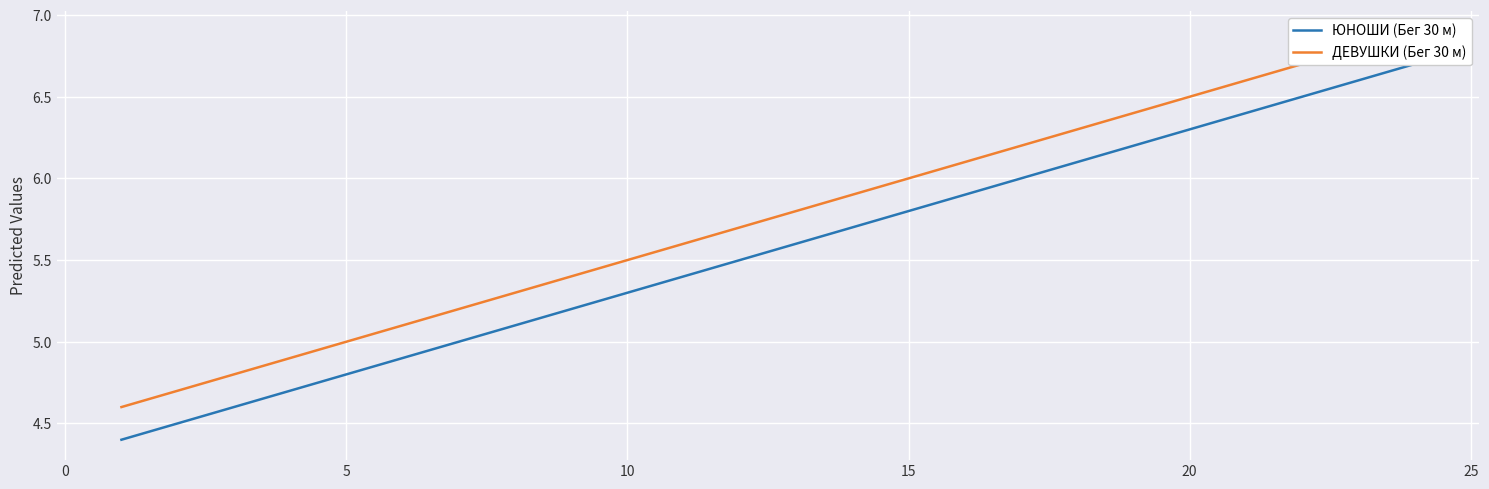

How many values in the ДЕВУШКИ (Бег 30 м) series exceed 5?

19